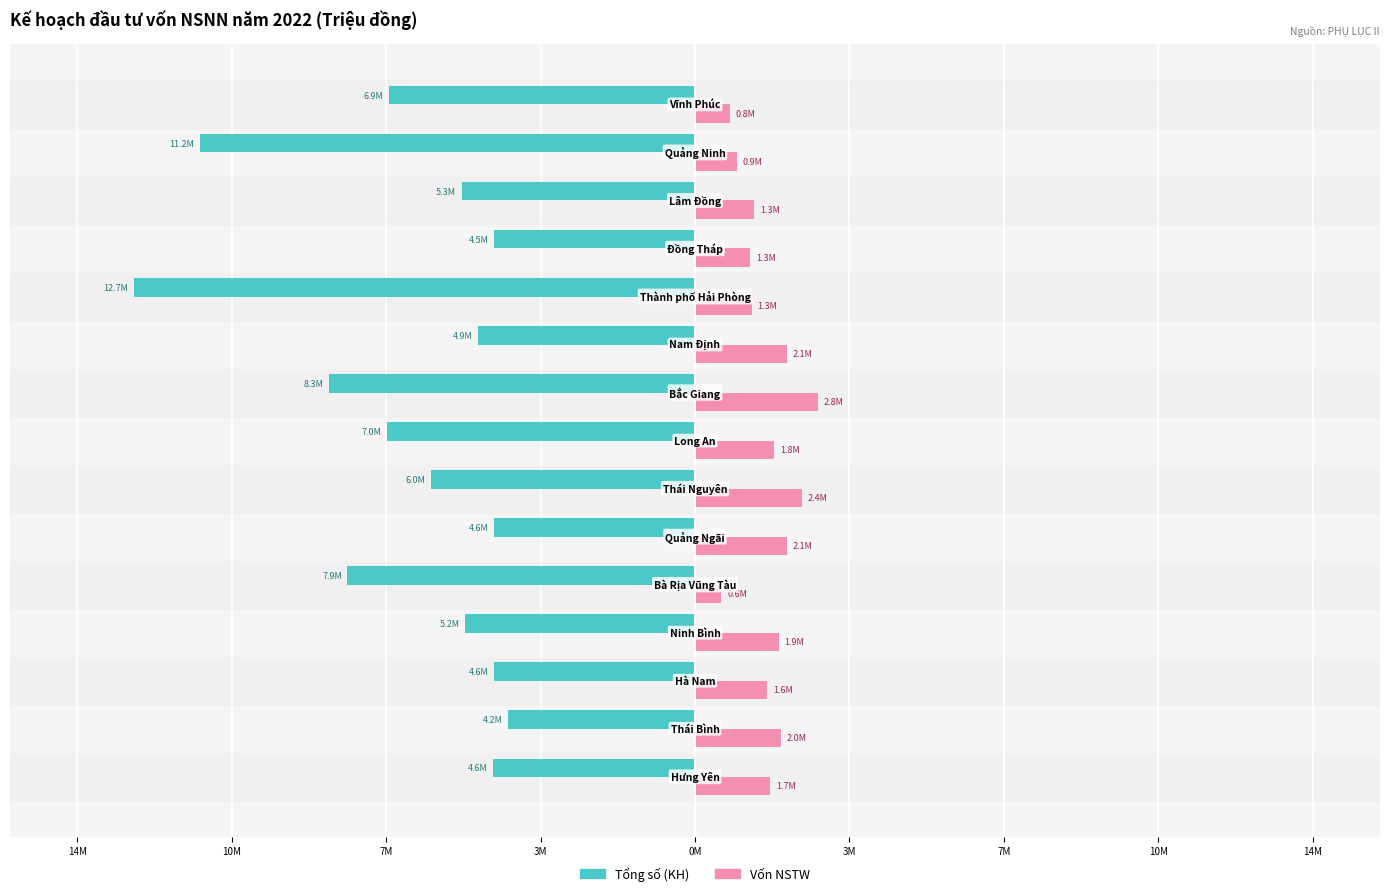

Reading right to left, what are all the values shown in this chart?

Tổng số (KH): -6937401	-11222520	-5289635	-4543683	-12720720	-4920238	-8281579	-6967586	-5992283	-4553512	-7875008	-5210470	-4553247	-4227159	-4570230
Vốn NSTW: 793115	950000	1347255	1253326	1288152	2087078	2789756	1796896	2434975	2090082	600000	1892404	1637029	1956999	1702830